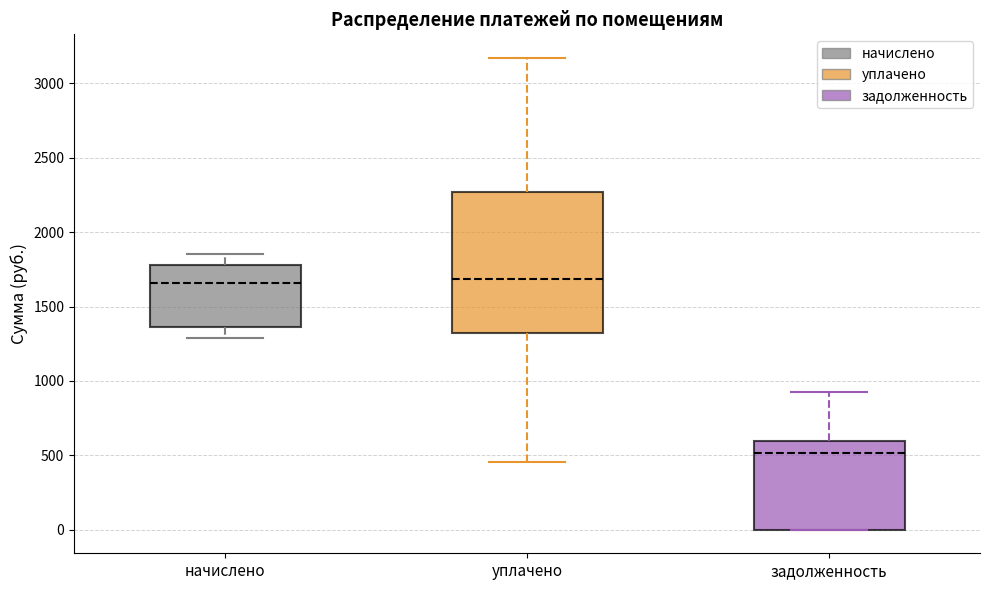

Where does the lower whisker of the box for начислено end on the y-axis? The values are not printed on the chart, so give them approximately, as read against the axis.

1300